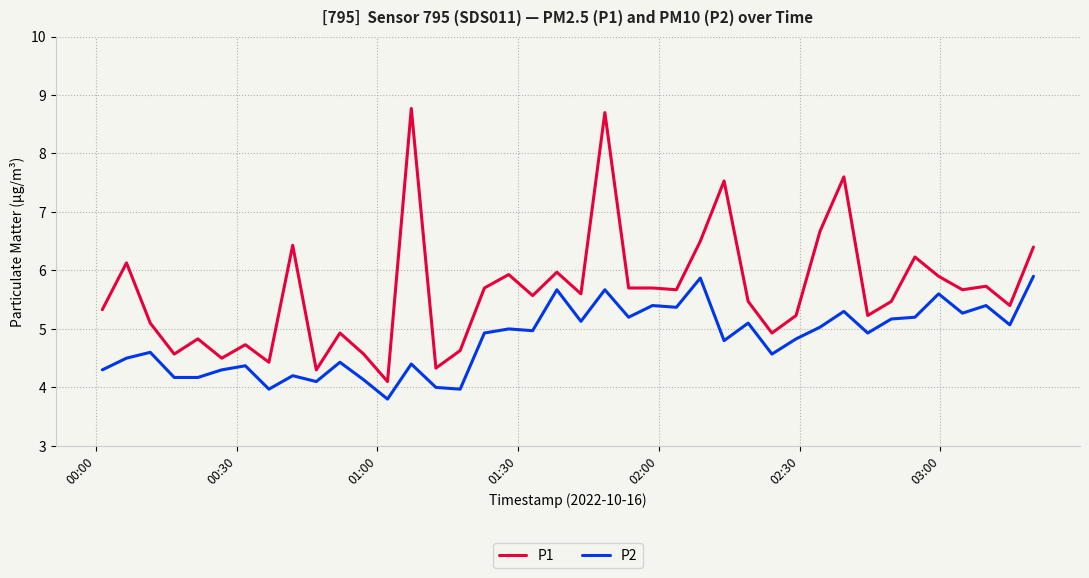

What is the minimum value shown in the chart?

3.8